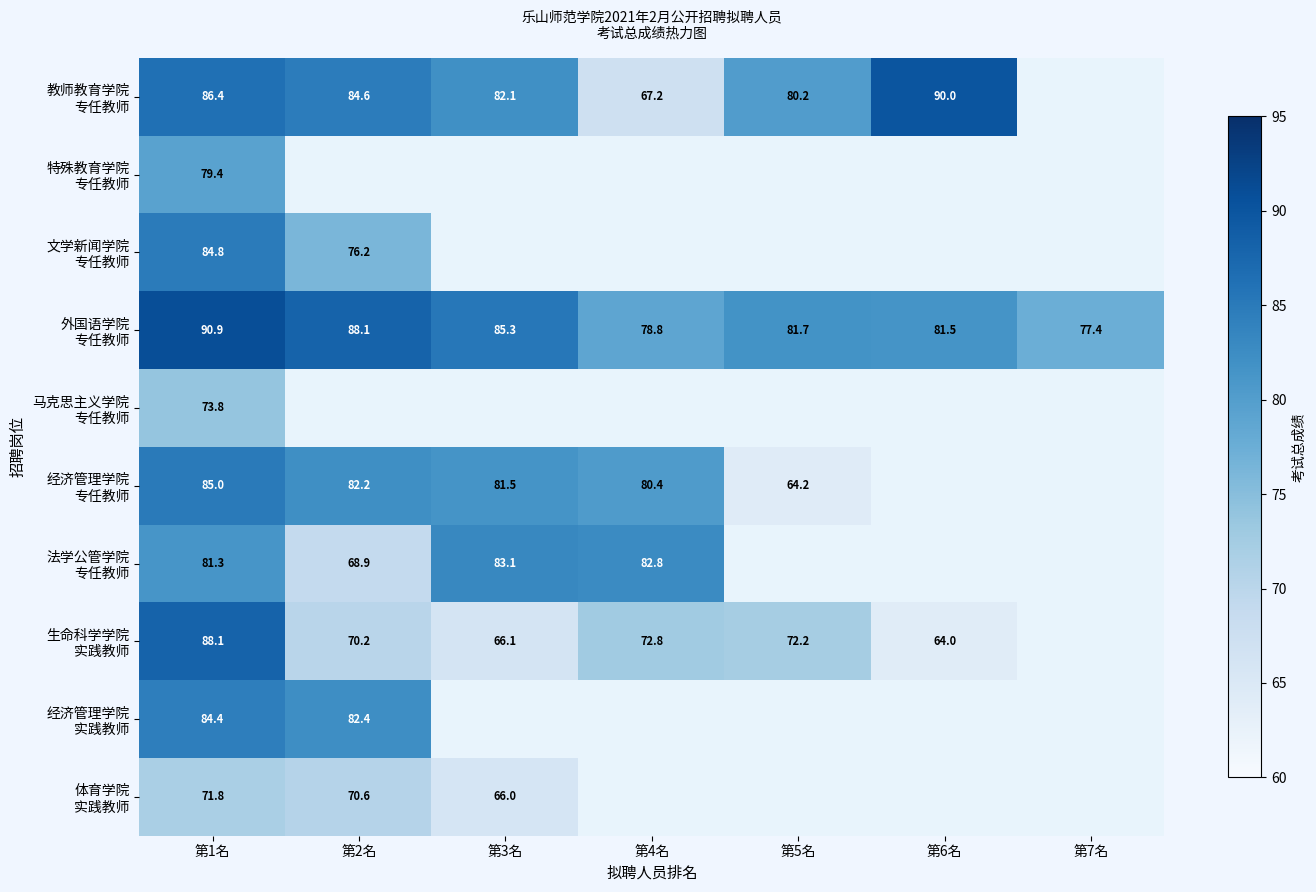

What is the smallest value displayed?

64.0